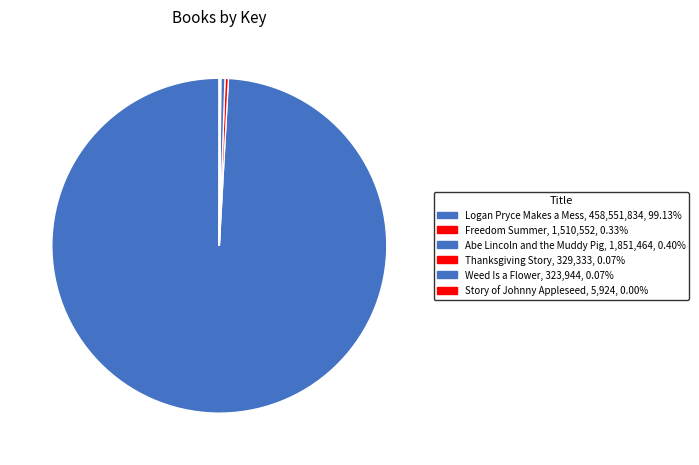

What is the largest slice in the pie chart?

Logan Pryce Makes a Mess